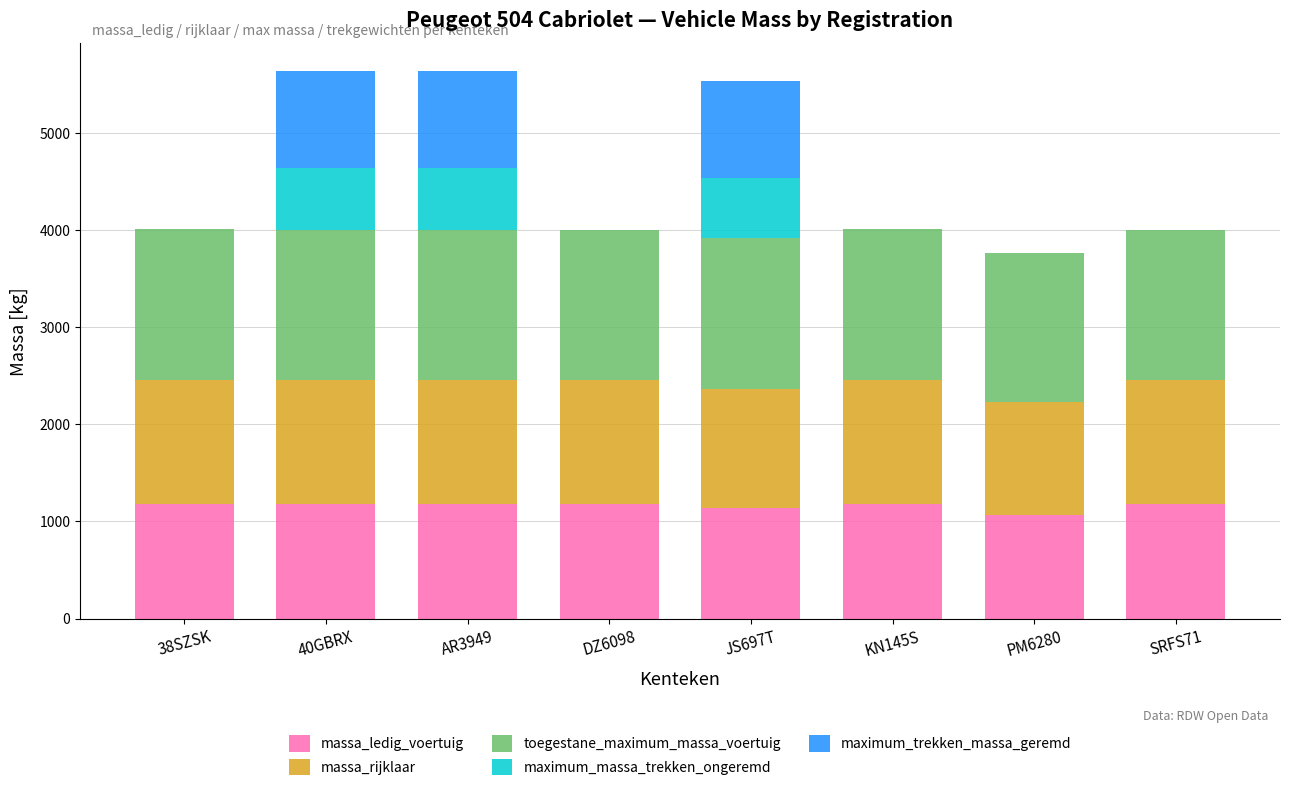

What is the total value across all series at PM6280?

3766